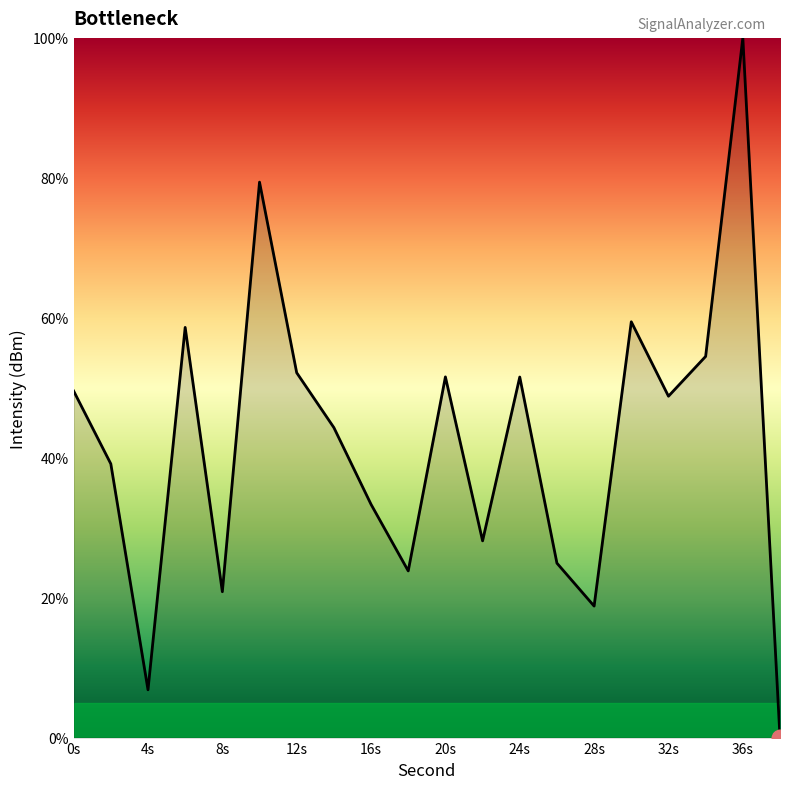

How many lines are shown in the chart?

1